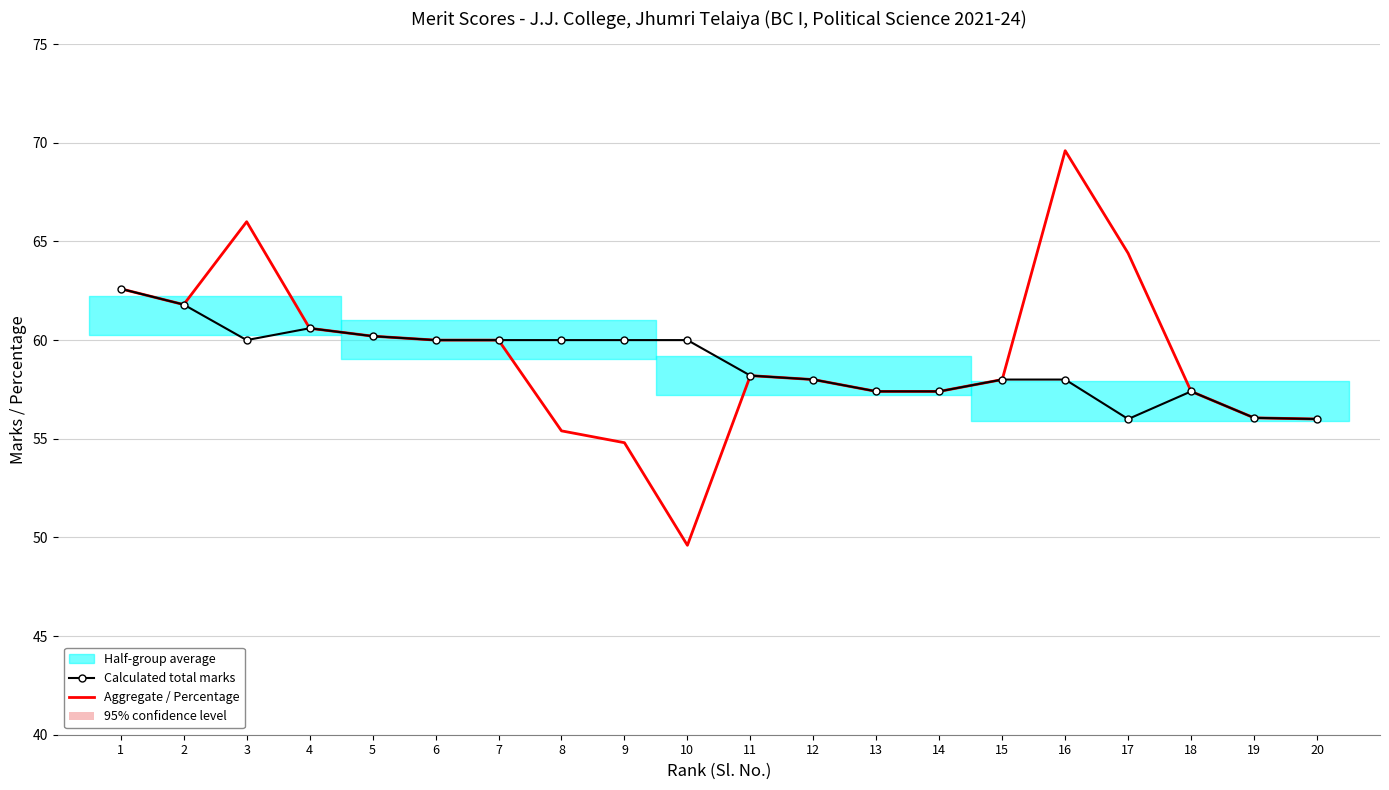

True or false: Calculated total marks has more than 2 points higher than both neighbors.

False